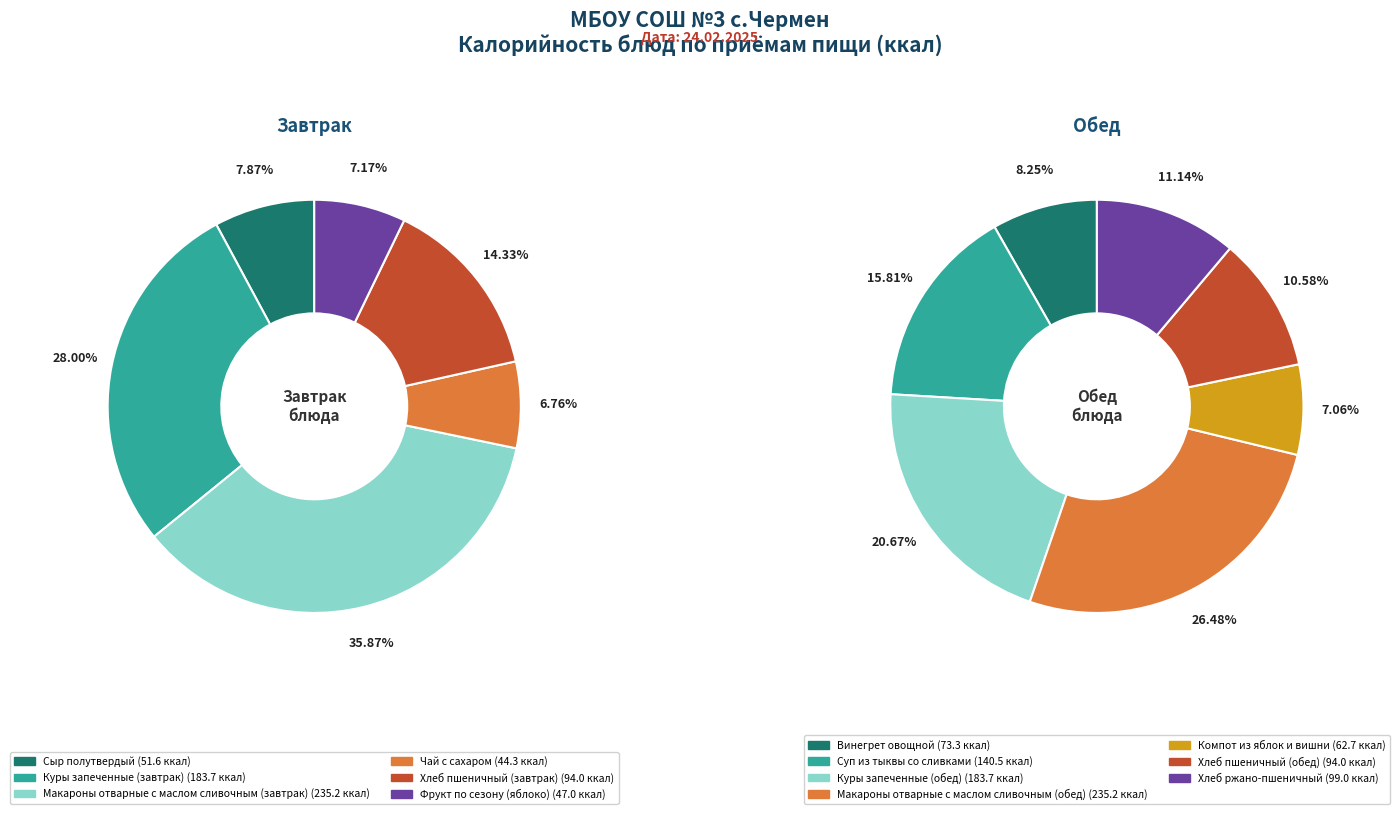

How many slices are in this pie chart?

6